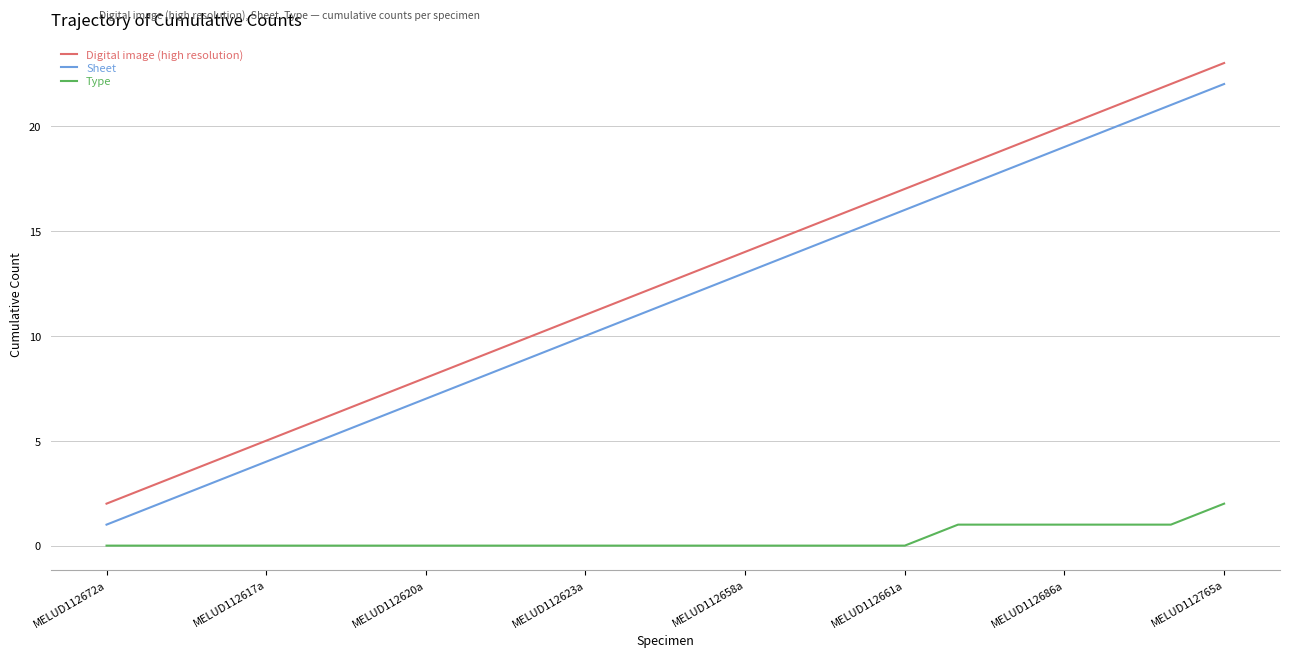

What is the lowest value of the Sheet series?

1